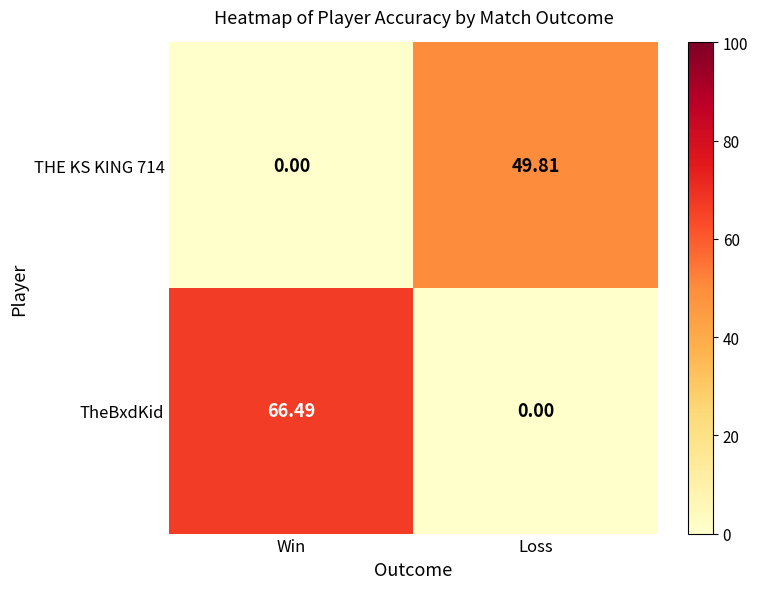

At how many categories does at least one series exceed 32?

2